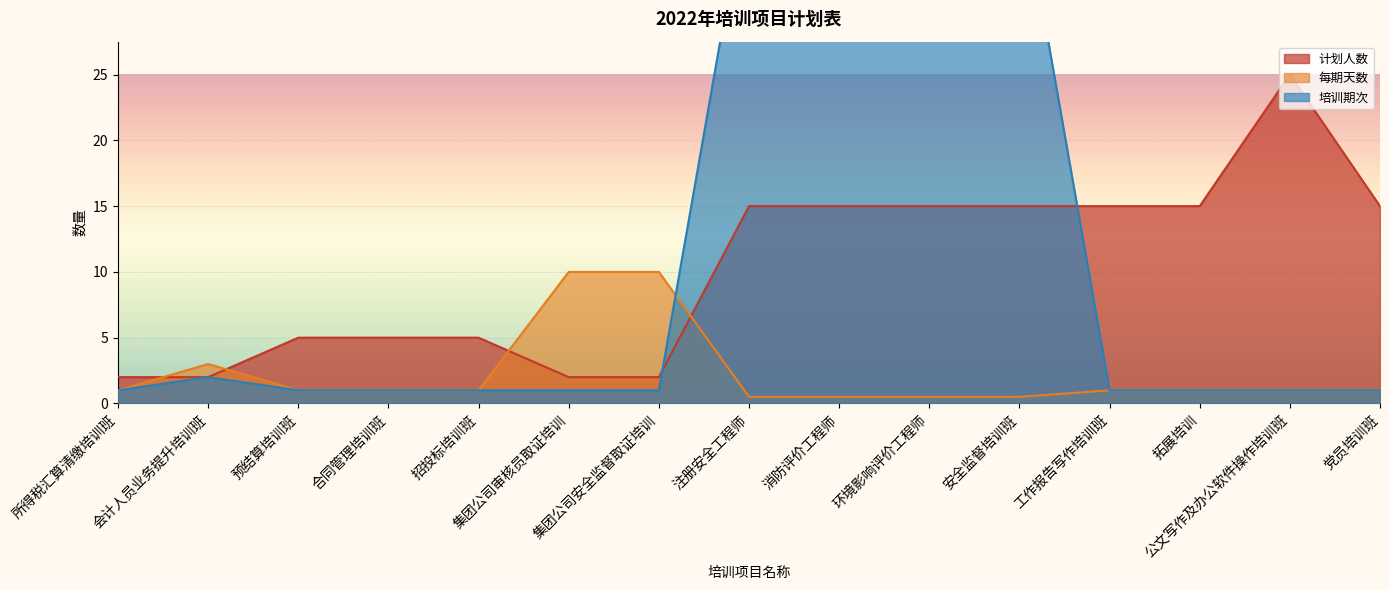

True or false: 培训期次 has a value of 12.8 at 安全监督培训班.

False